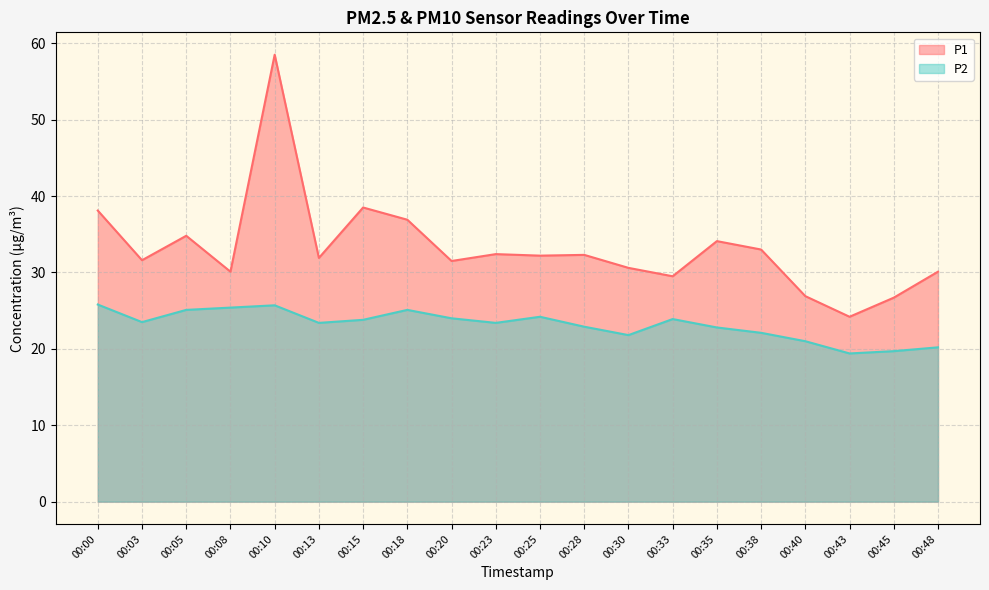

What value does the P1 series have at 00:40?

26.9